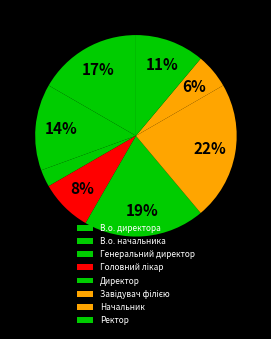

Do Начальник and Генеральний директор together represent more than half of the pie?

No